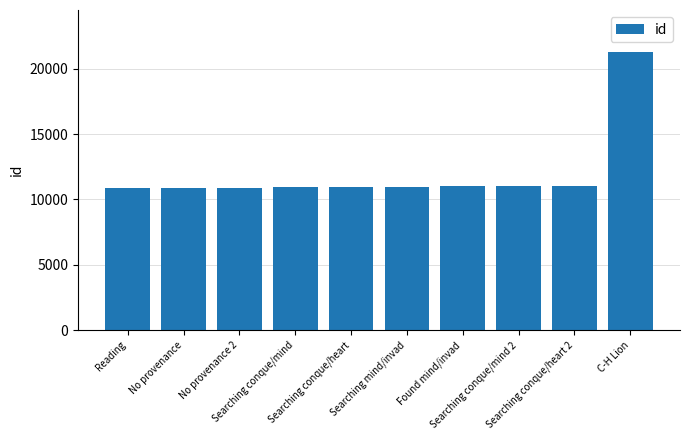

Approximately how many times larger is the value at Searching conque/mind 2 compared to Searching mind/invad?

1.0